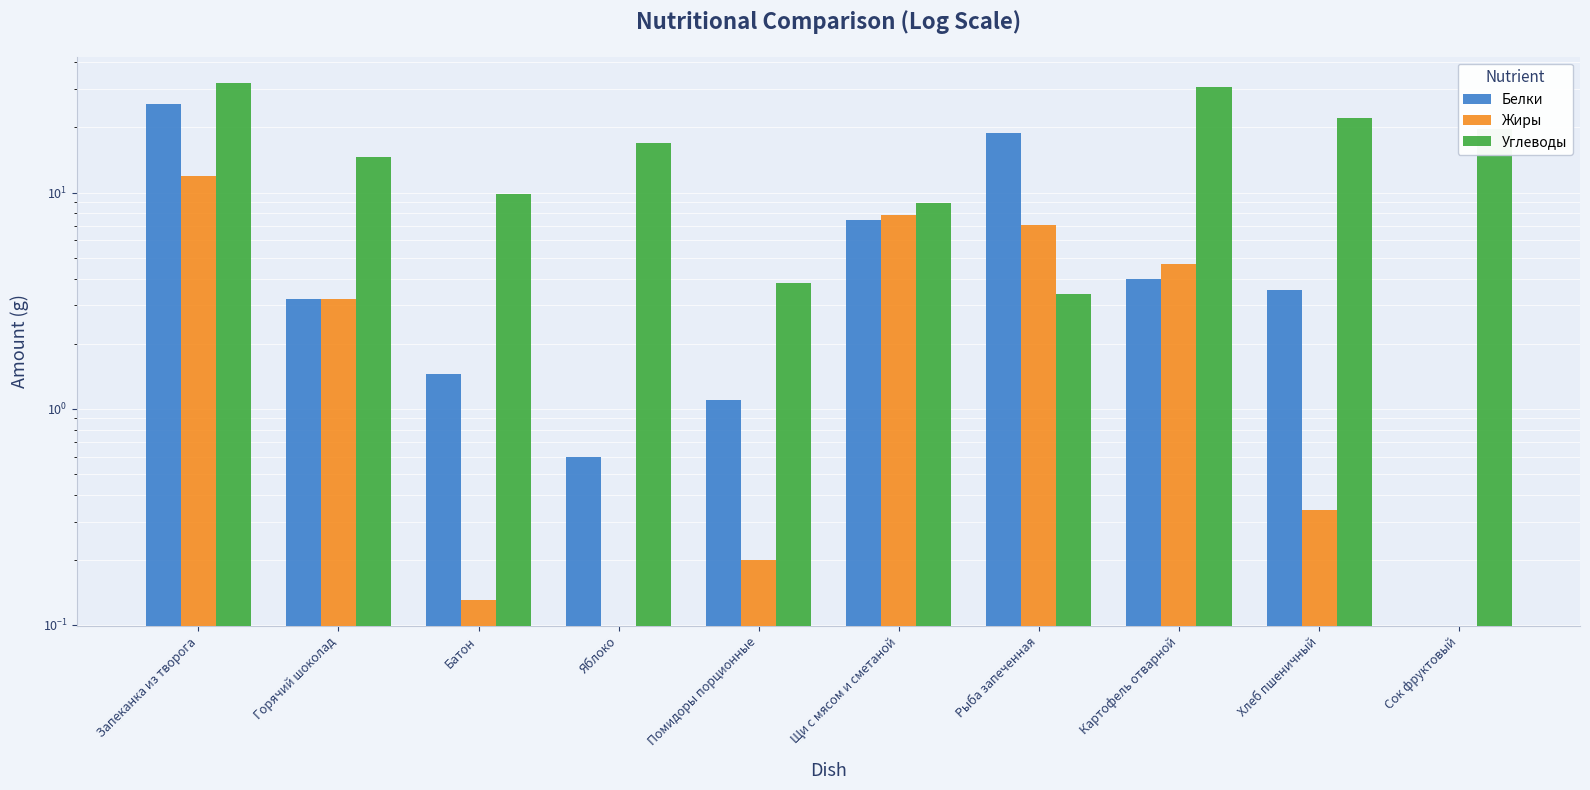

What is the difference between the highest and lowest values at Картофель отварной?

26.8